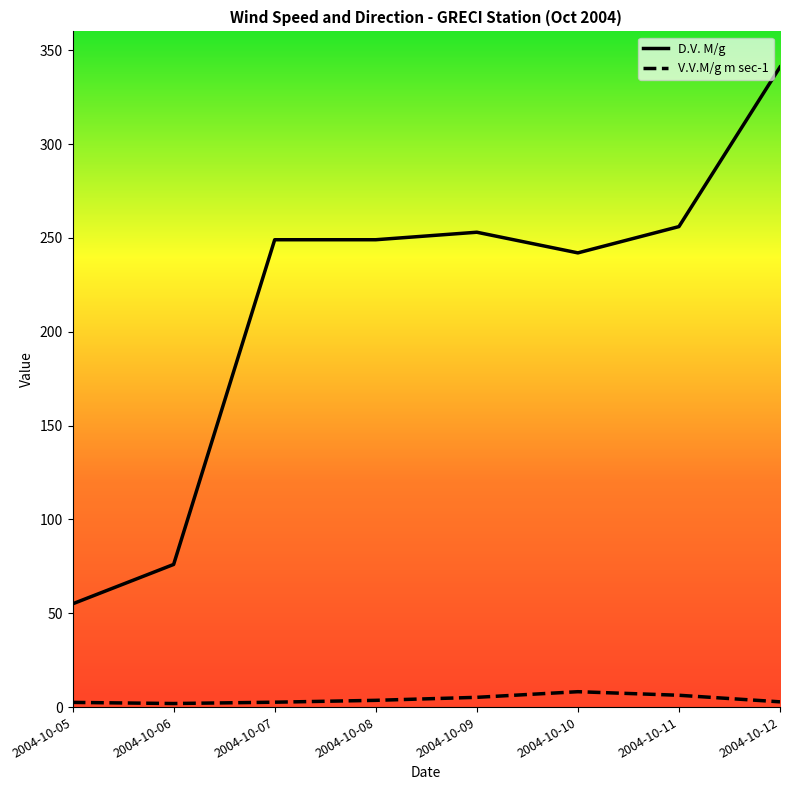

The V.V.M/g m sec-1 series shows 3.6 at 2004-10-08. True or false?

True